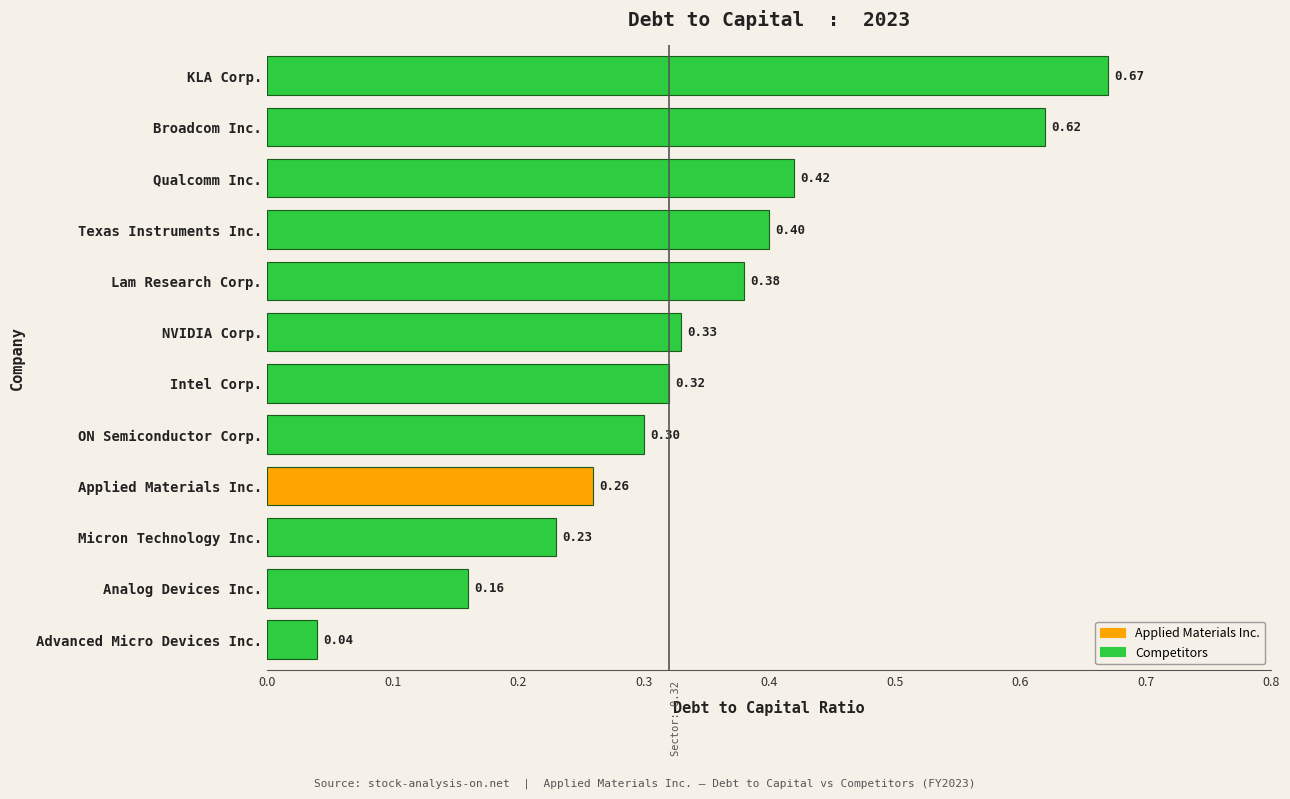

How many bars are there in total?

12